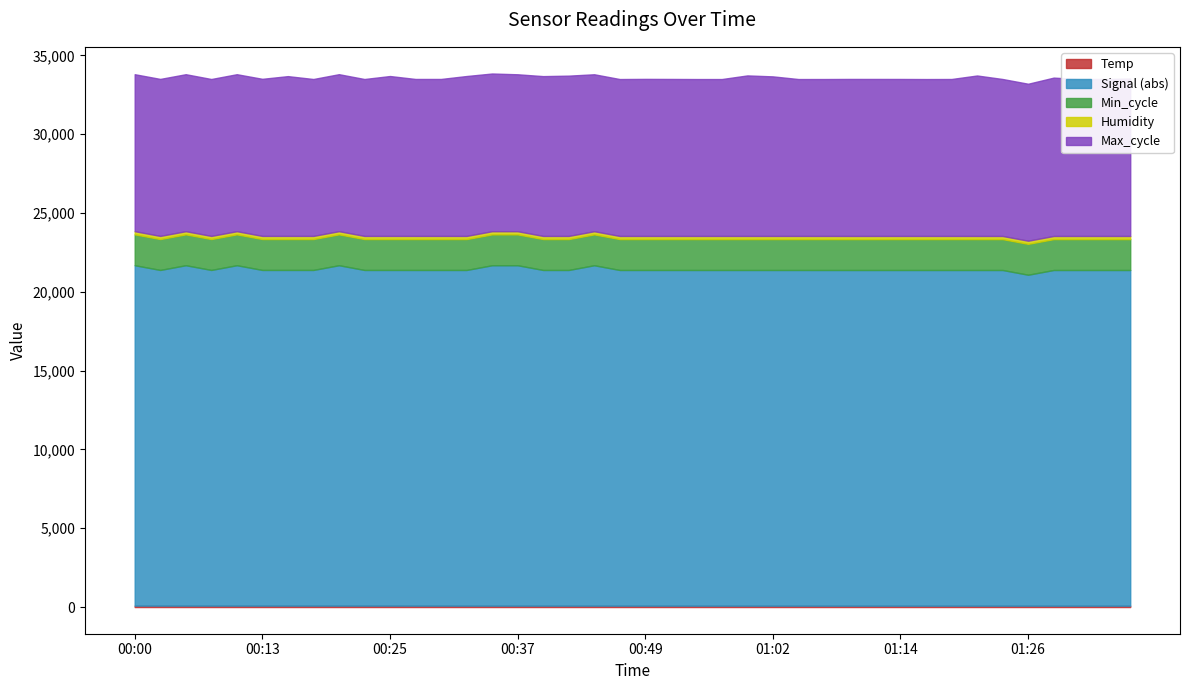

Does the chart have visible grid lines?

No